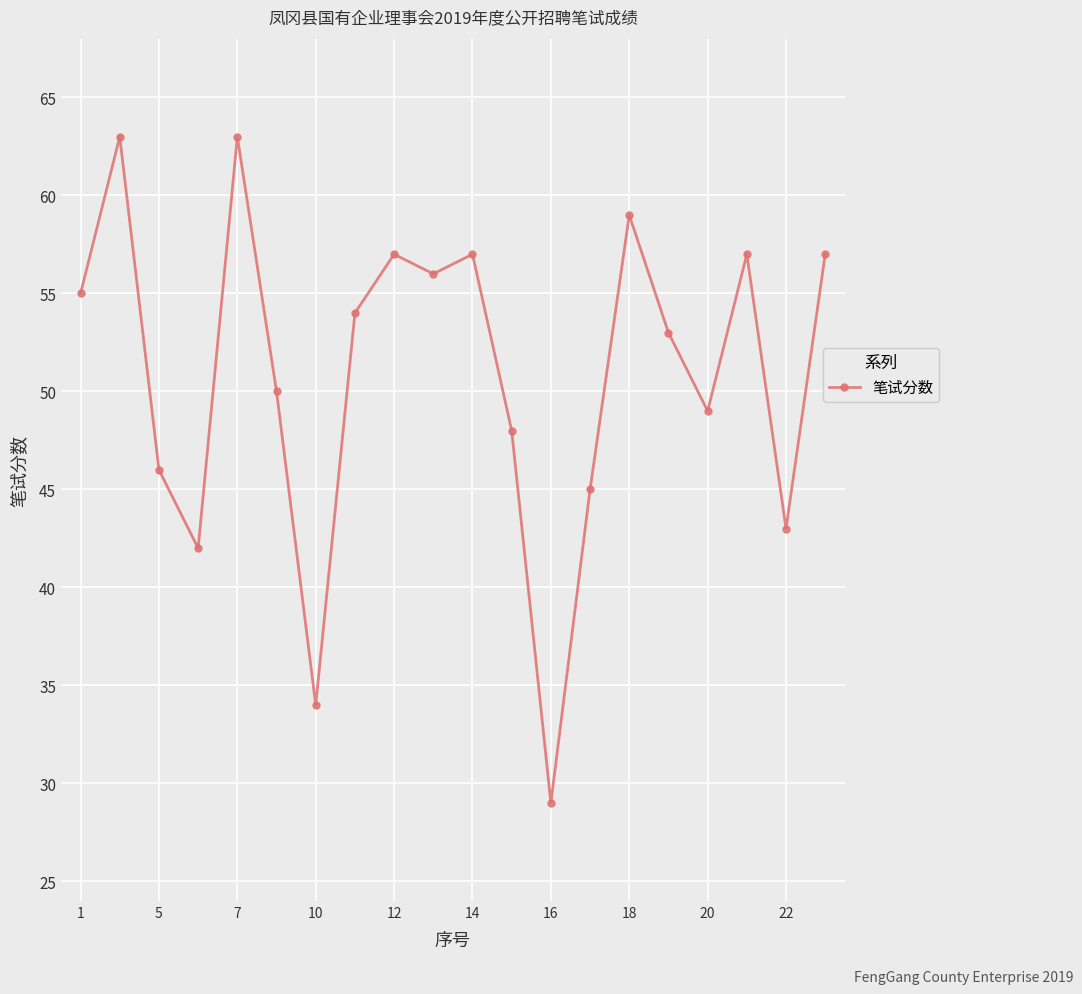

What is the difference between the maximum and minimum values?

34